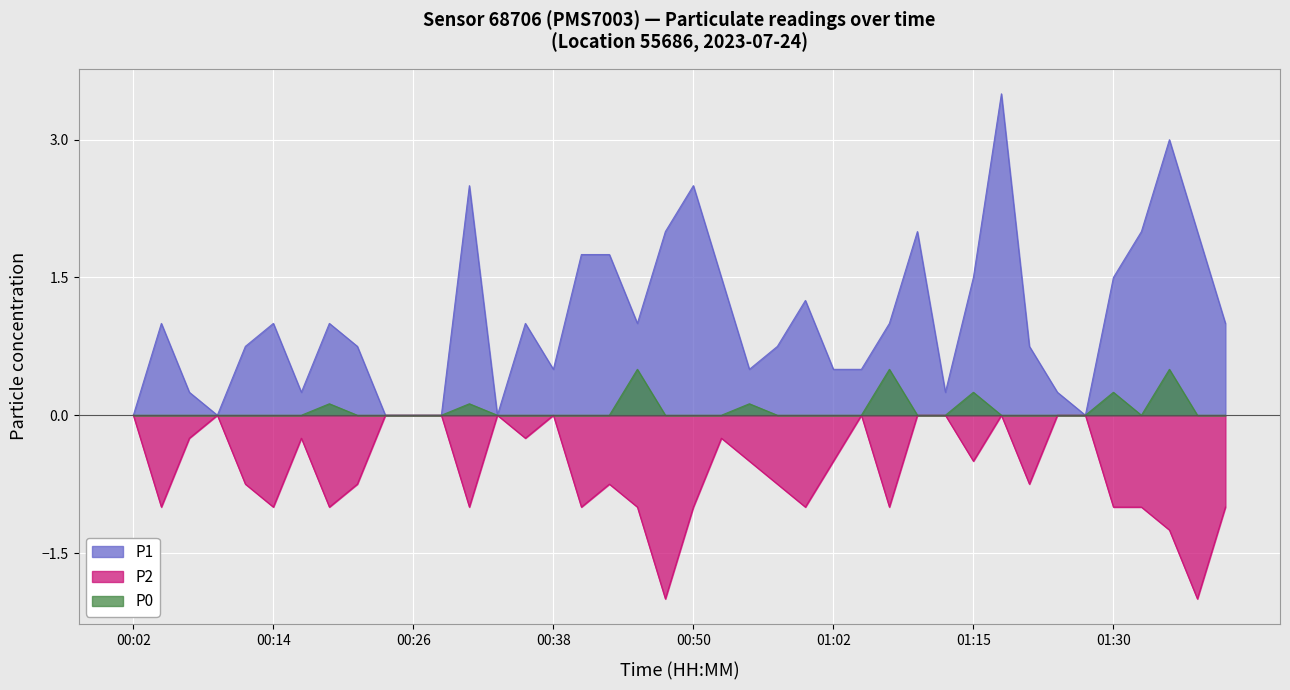

Which label corresponds to the smallest value in the chart?

00:48